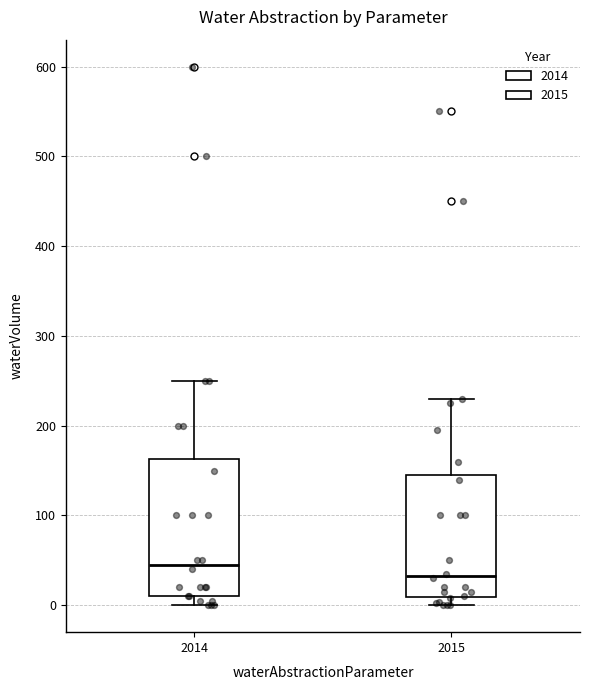

Comparing the boxes themselves (not the whiskers), which one is the tallest?

2014